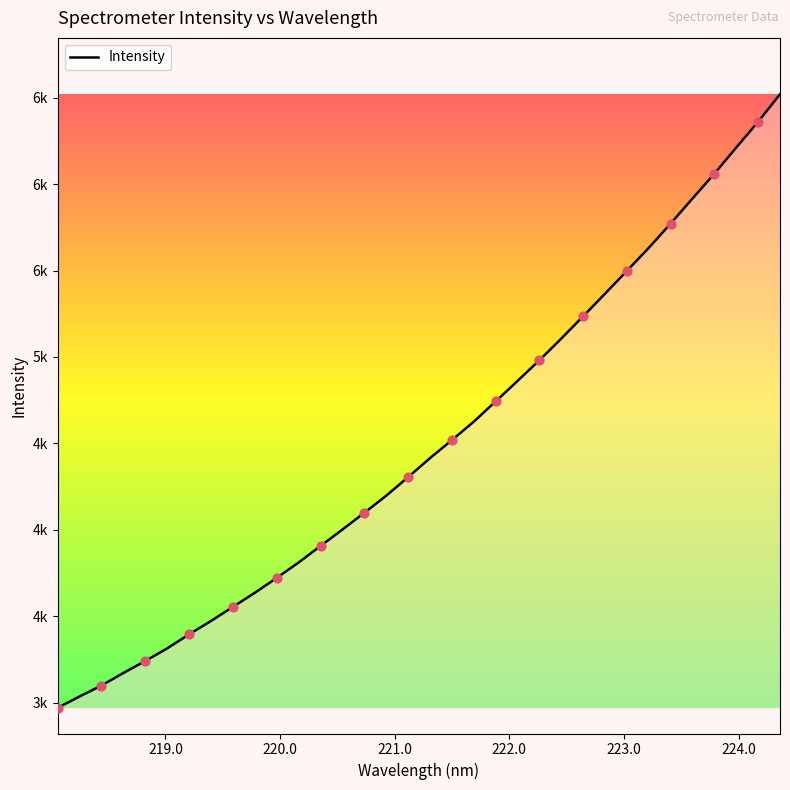

Is this an area chart (filled region under the line)?

Yes